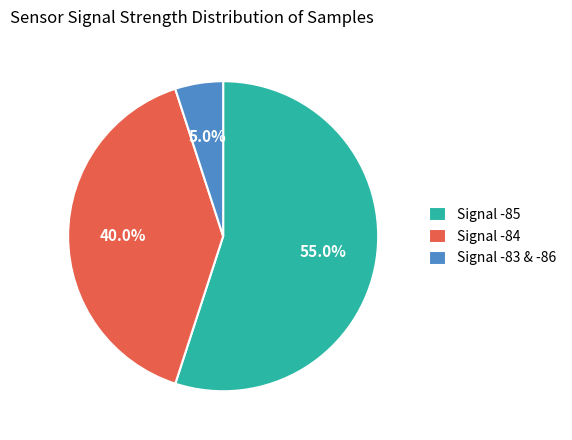

Rank the categories by value from lowest to highest.

Signal -83 & -86, Signal -84, Signal -85